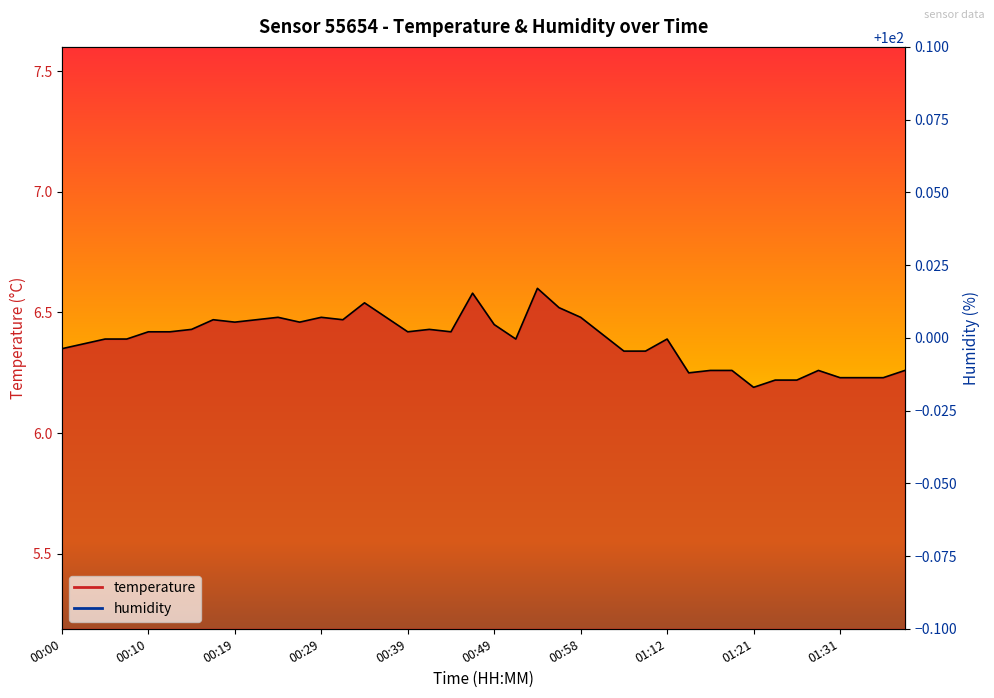

What is the label of the 20th point from the left?

00:46